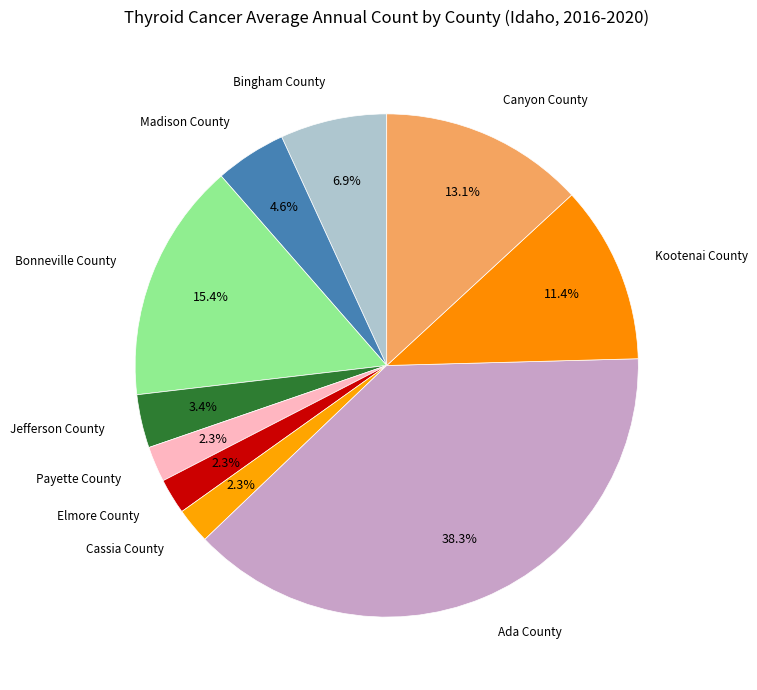

The Ada County slice represents 38% of the pie. True or false?

True